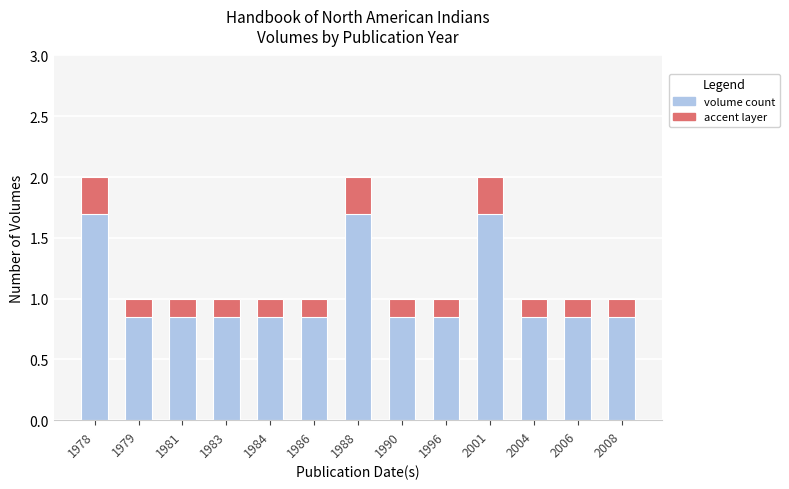

Rank the series at 1981 from lowest to highest value.

accent (top), count (main)